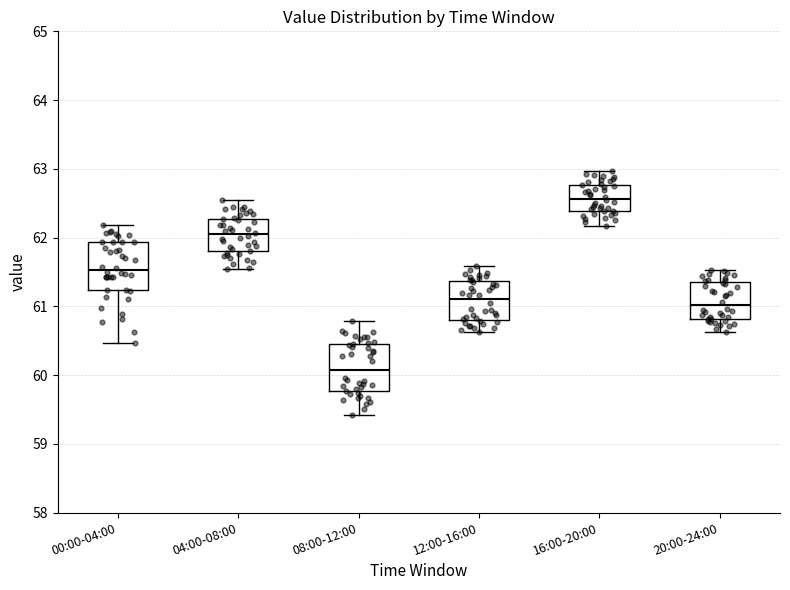

Reading left to right, transcribe this box plot: for each box, give where its median line is, the range the box spans, and where its two whiskers end, as read against the y-axis. The values are not printed on the chart, so give them approximately, as read against the axis.

00:00-04:00: median 61.5, box 61.2 to 61.9, whiskers 60.5 to 62.2
04:00-08:00: median 62.1, box 61.8 to 62.3, whiskers 61.5 to 62.6
08:00-12:00: median 60.1, box 59.8 to 60.5, whiskers 59.4 to 60.8
12:00-16:00: median 61.1, box 60.8 to 61.4, whiskers 60.6 to 61.6
16:00-20:00: median 62.6, box 62.4 to 62.8, whiskers 62.2 to 63.0
20:00-24:00: median 61.0, box 60.8 to 61.3, whiskers 60.6 to 61.5